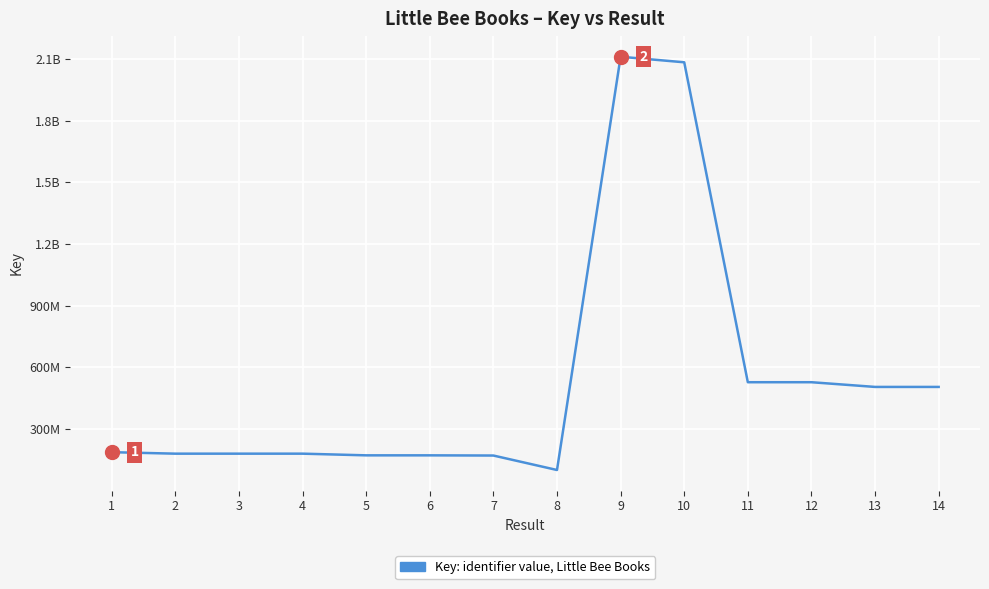

Approximately how many times larger is the value at 11 compared to 12?

1.0